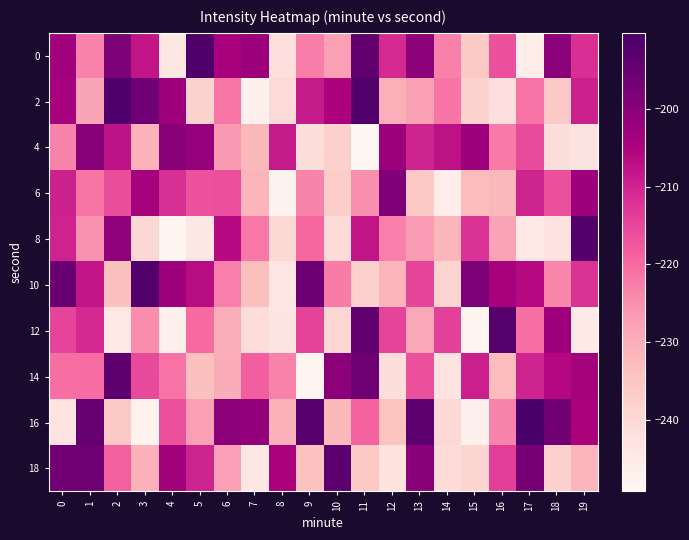

Count the number of data series in this chart.

10